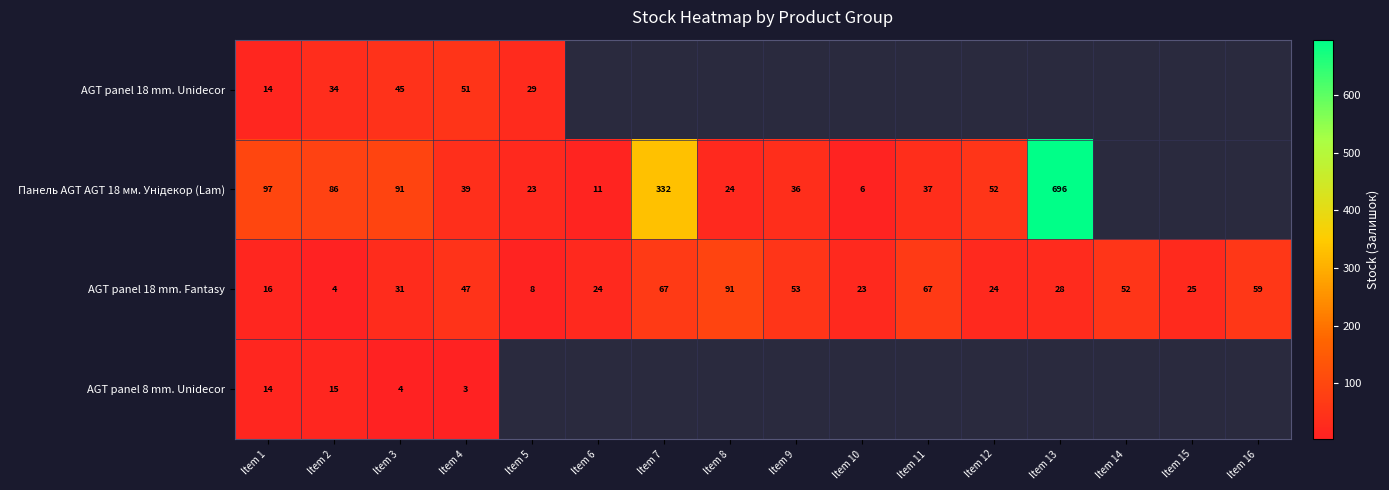

At which category is the sum across all series the highest?

Item 3